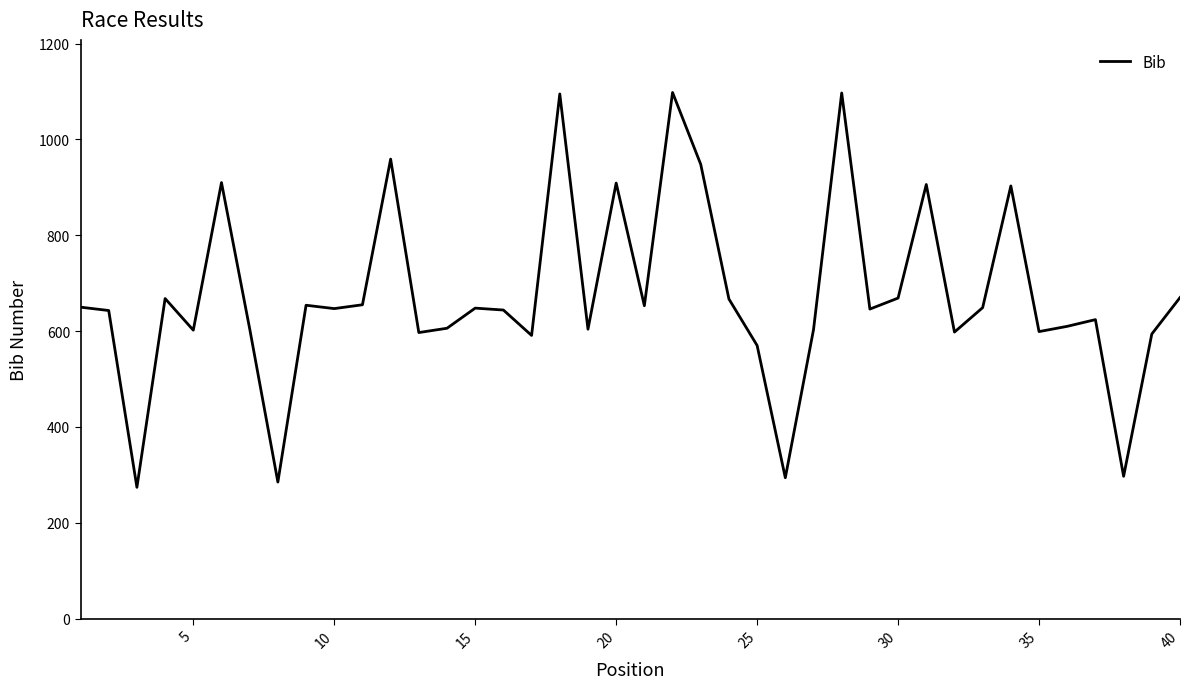

What is the maximum value shown in the chart?

1098